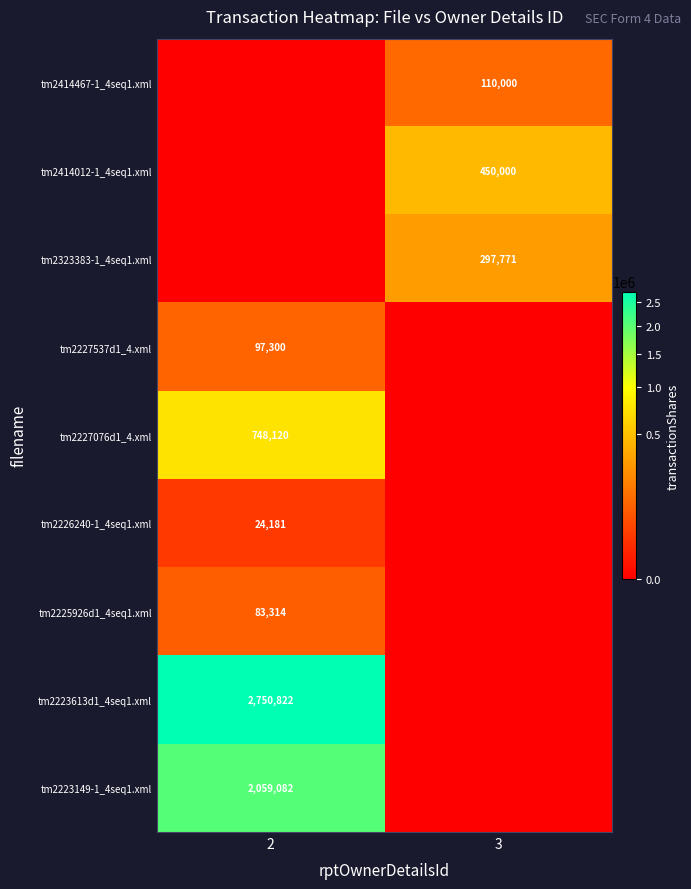

Is it true that tm2414467-1_4seq1.xml equals 67686 at 3?

False